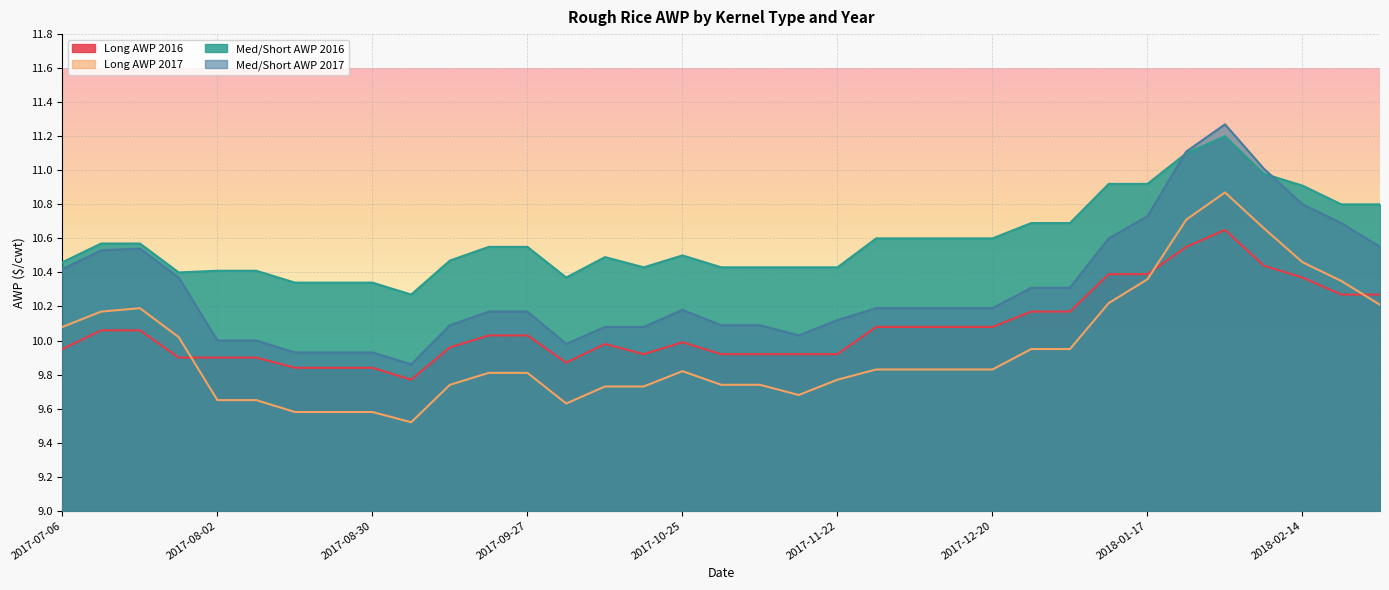

The value of Med/Short AWP 2016 at 2018-01-17 is 18.6. True or false?

False